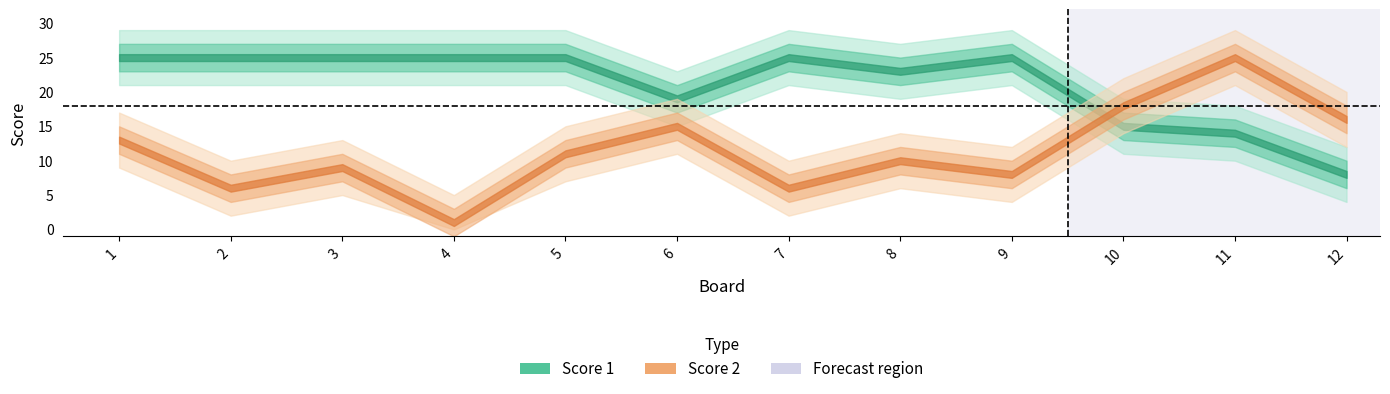

How many intersections are there between Score 1 and Score 2?

1